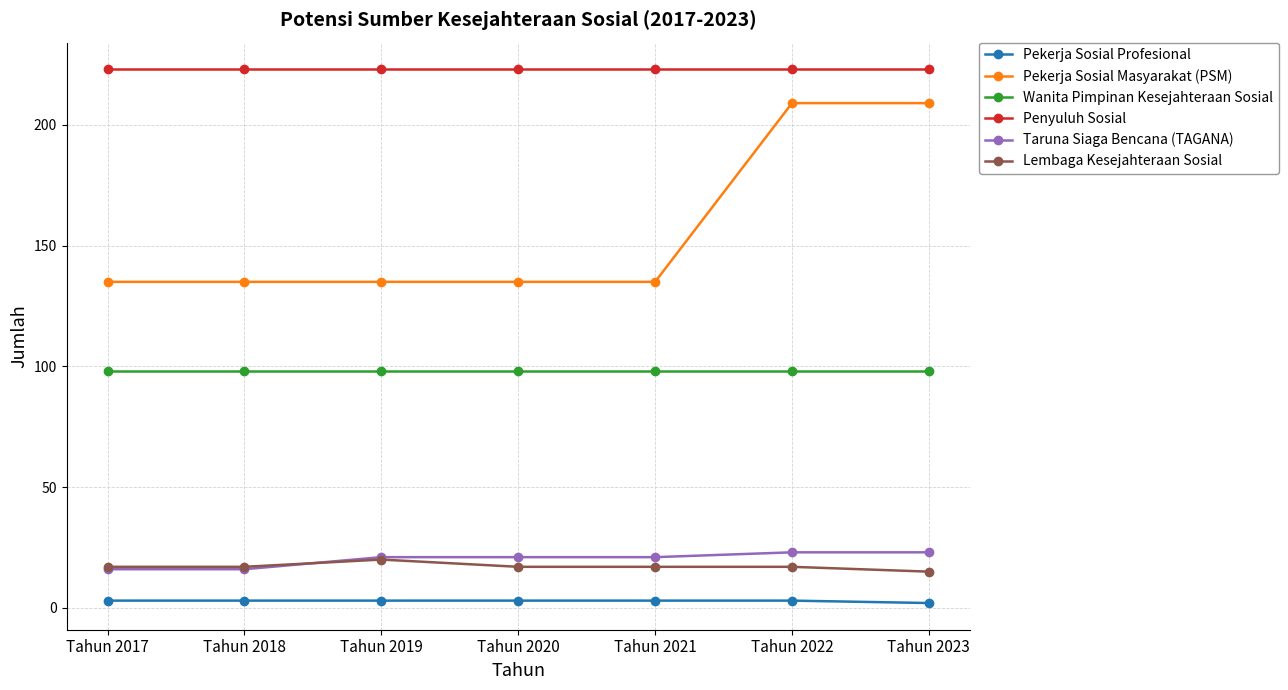

The value of Wanita Pimpinan Kesejahteraan Sosial at Tahun 2022 is 166. True or false?

False